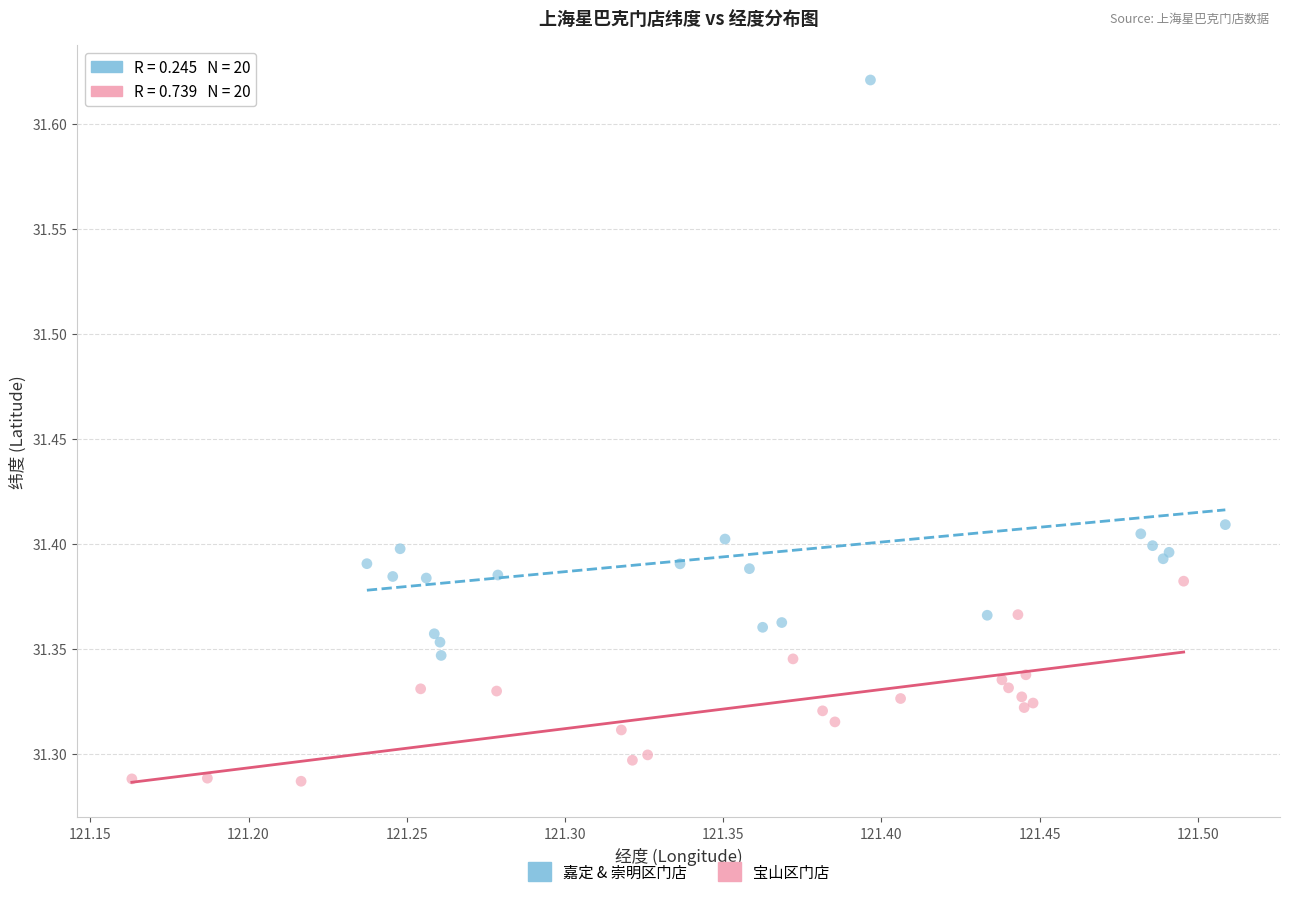

Which series has the widest spread of Y values?

嘉定 & 崇明区门店